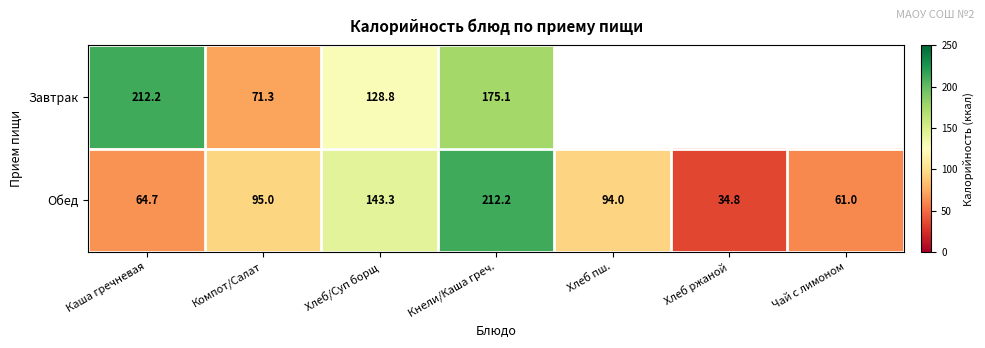

Is the value of Обед at Каша гречневая greater than the value of Завтрак at Кнели/Каша греч.?

No